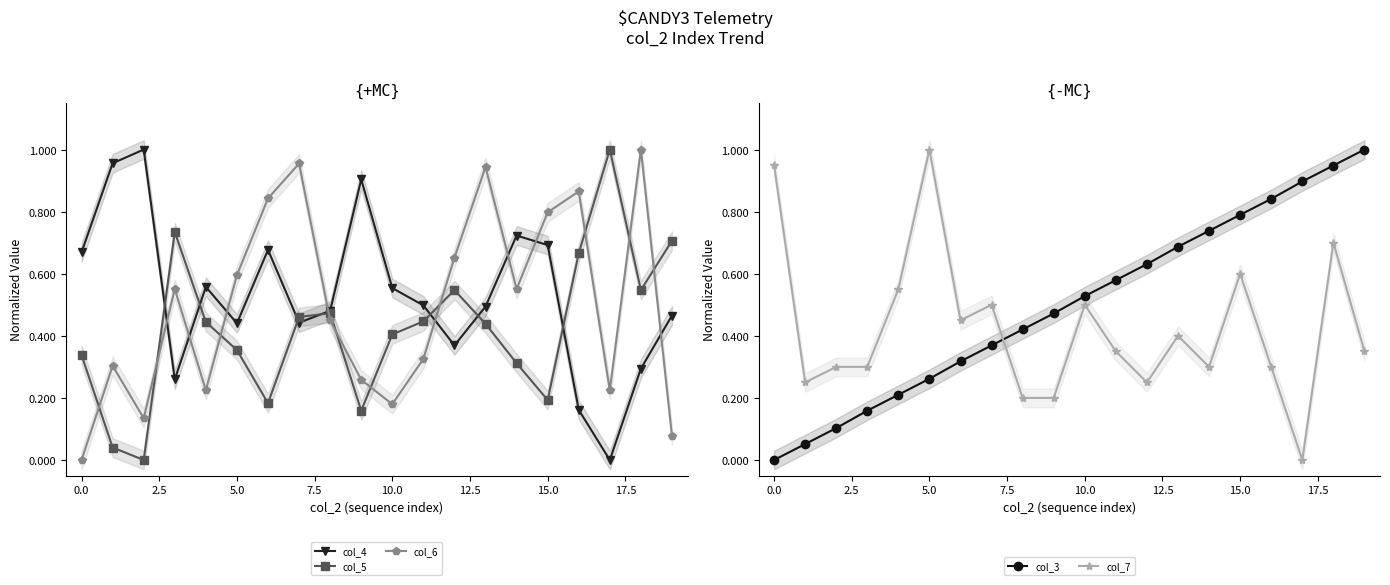

What is the difference between the maximum and second lowest values in the col_7 series?

0.8